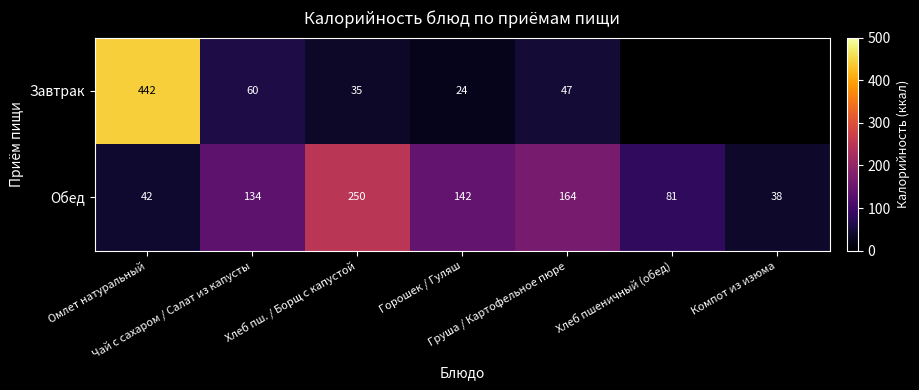

What is the difference between the maximum and second lowest values in the Обед series?

208